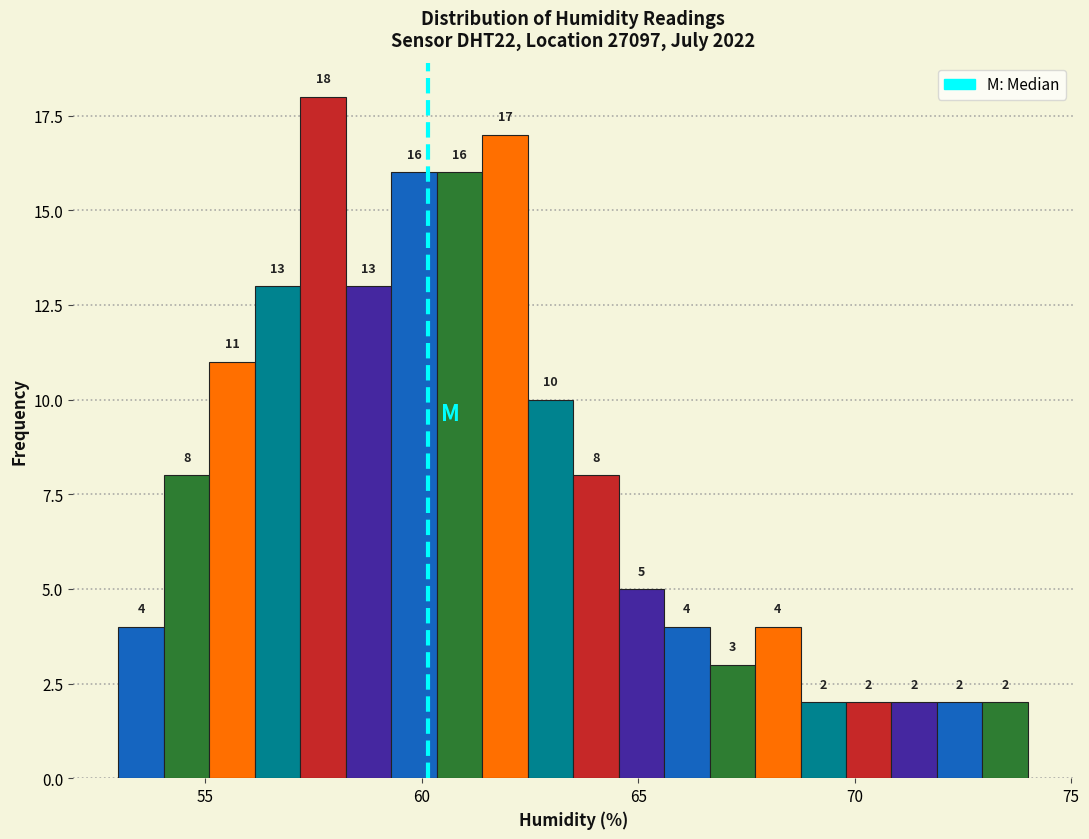

Around what value on the x-axis is the tallest bar? Give the approximate position of its centre, as read against the axis.

57.5